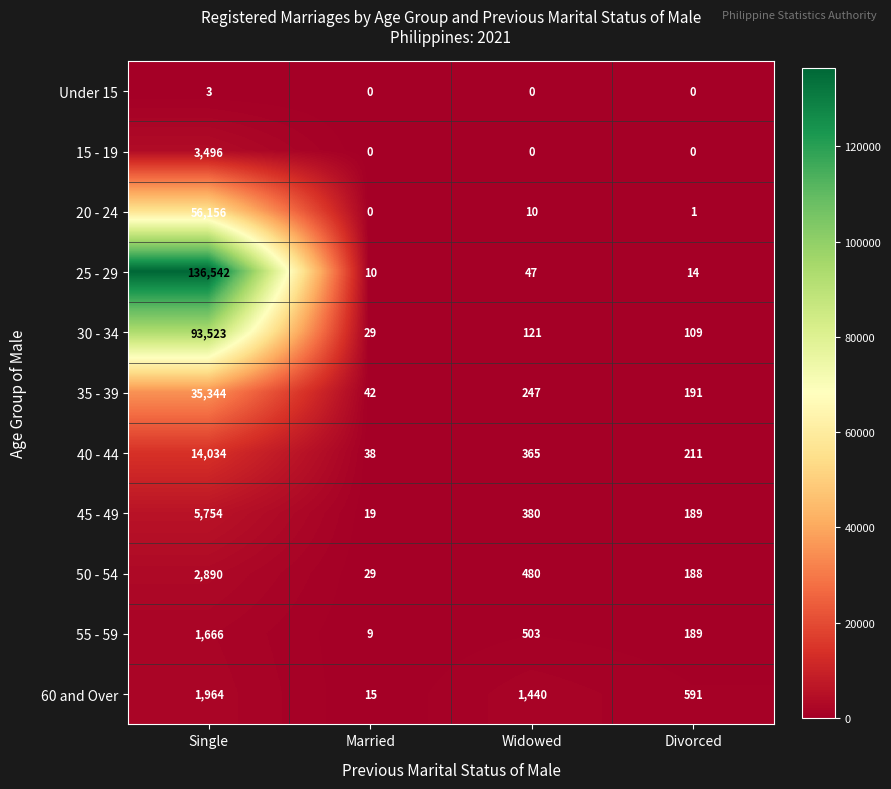

At which label does 55 - 59 reach its peak?

Single